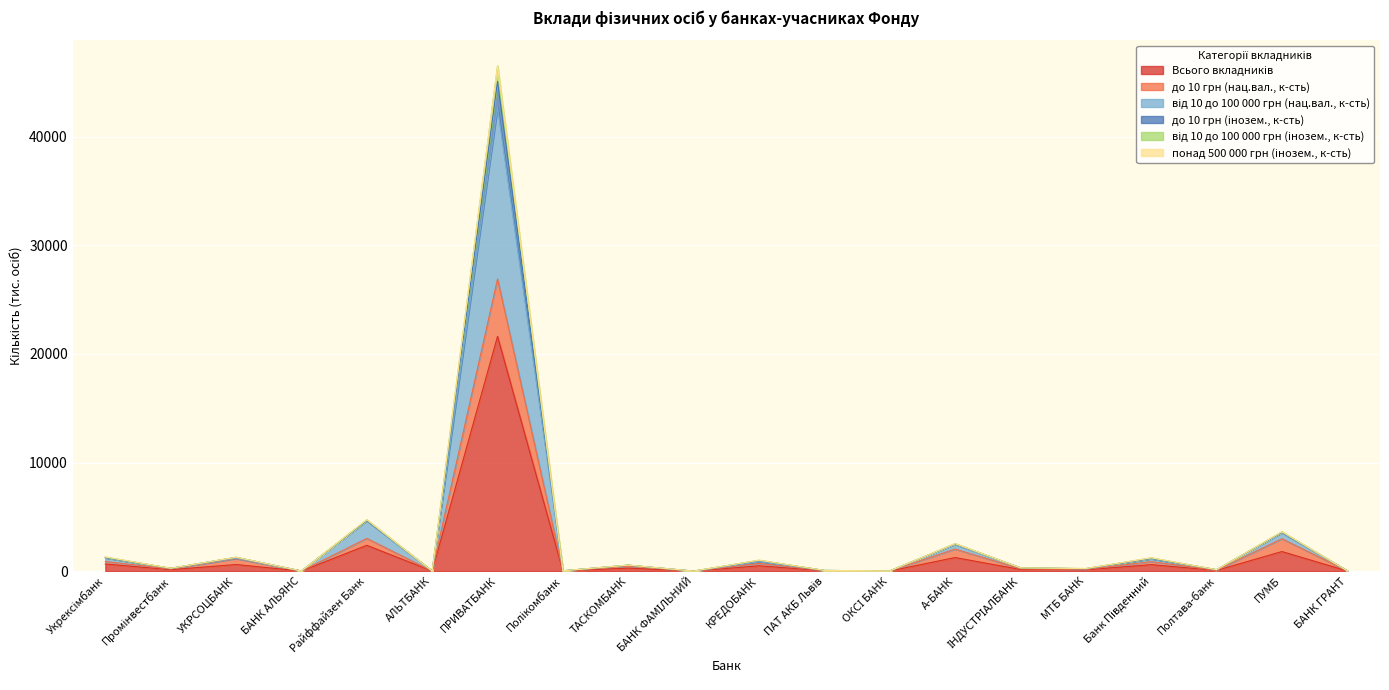

Which label corresponds to the largest value in the chart?

ПРИВАТБАНК